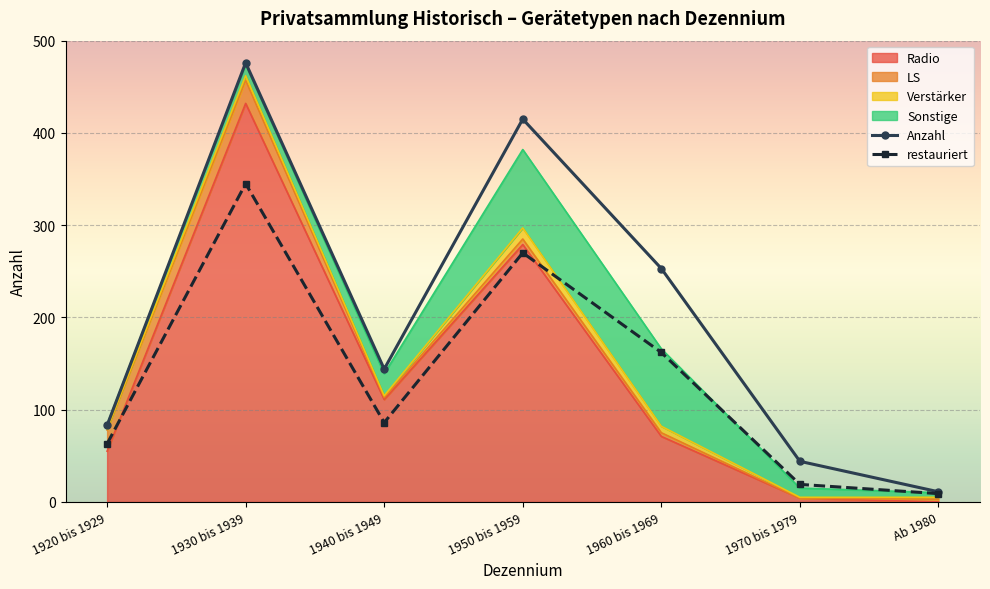

At which label is Anzahl closest to 243?

1960 bis 1969